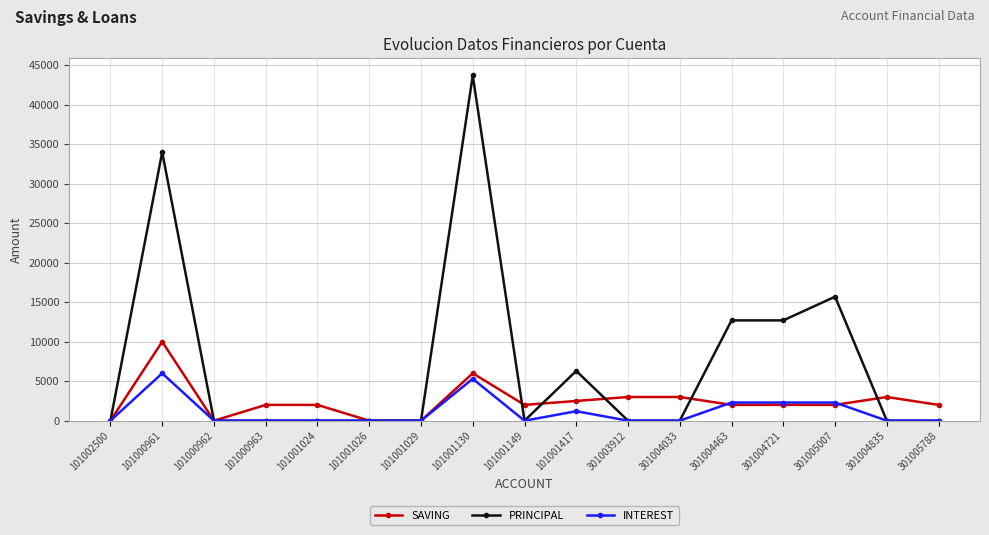

How many categories are shown in the chart?

17